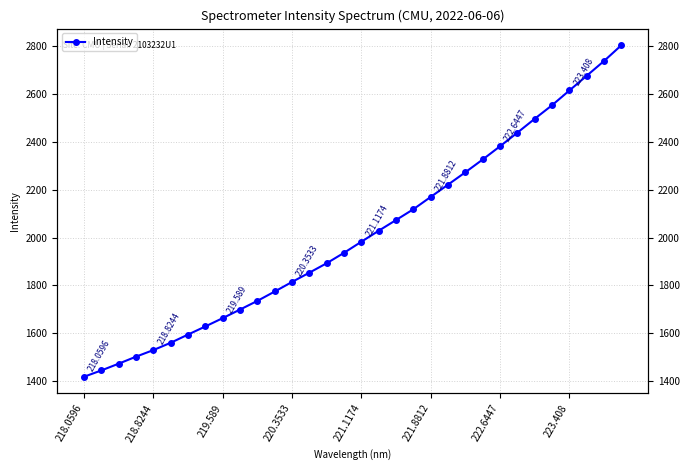

What position from the right is 13?

19